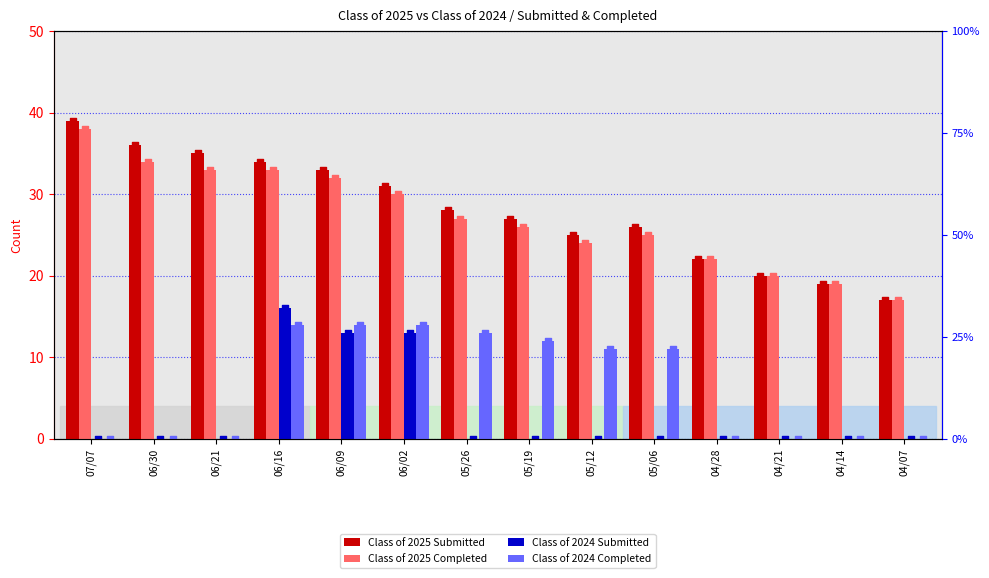

Which series has the widest spread of Y values?

Class of 2025 Submitted